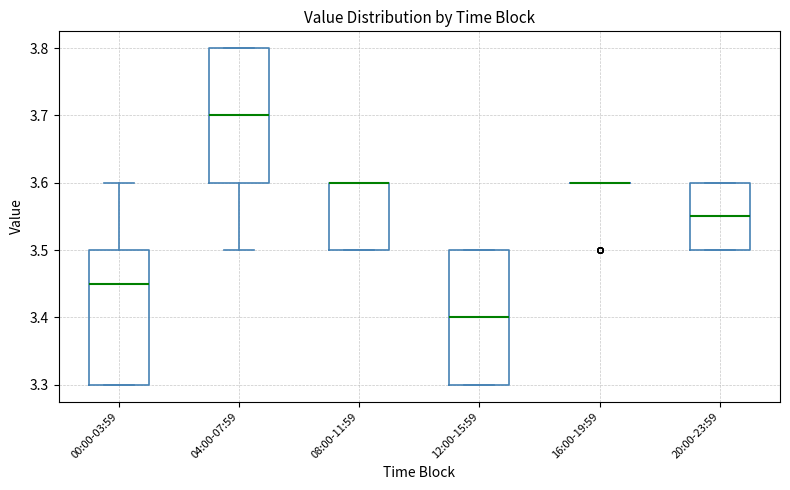

Where is the lower edge of the box for 20:00-23:59 on the y-axis? The values are not printed on the chart, so give them approximately, as read against the axis.

3.50